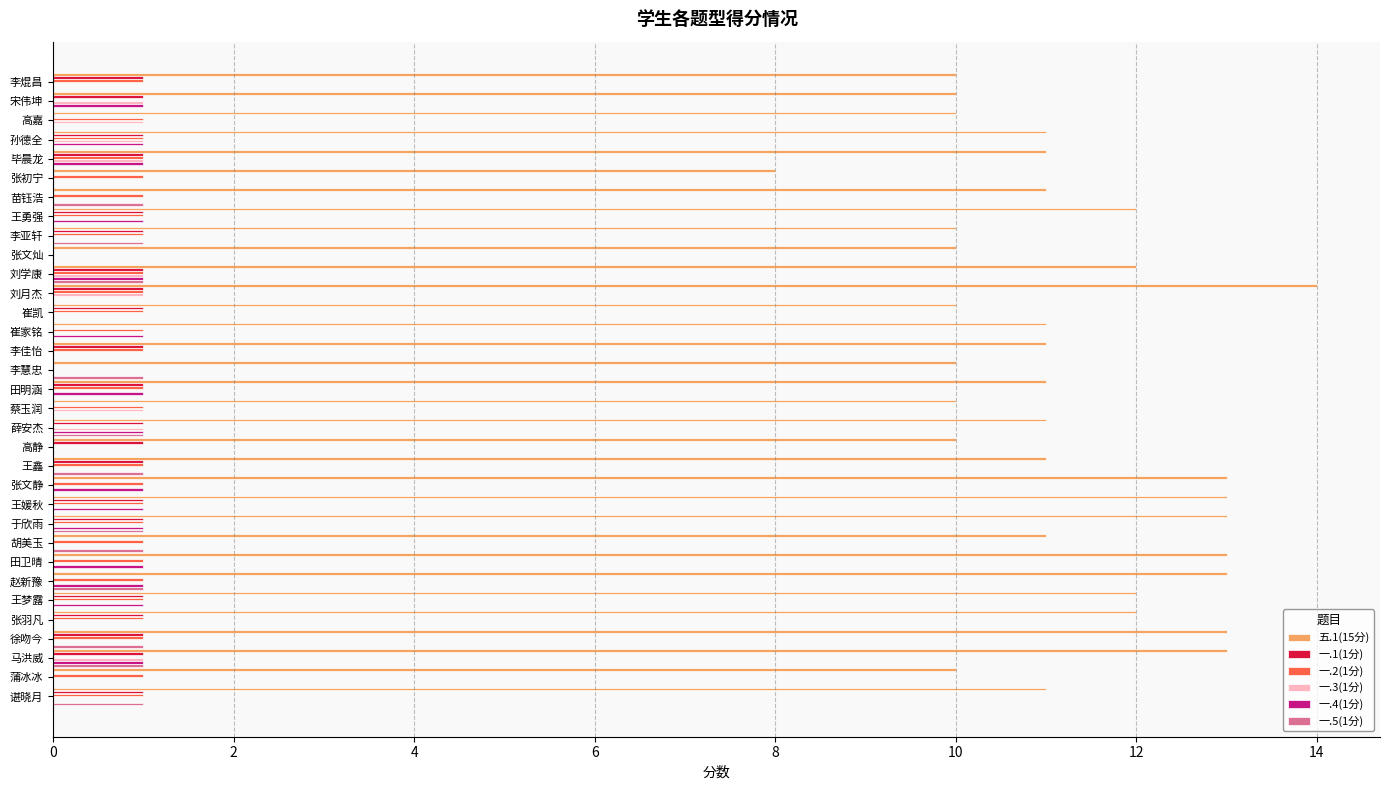

What is the maximum value shown in the chart?

14